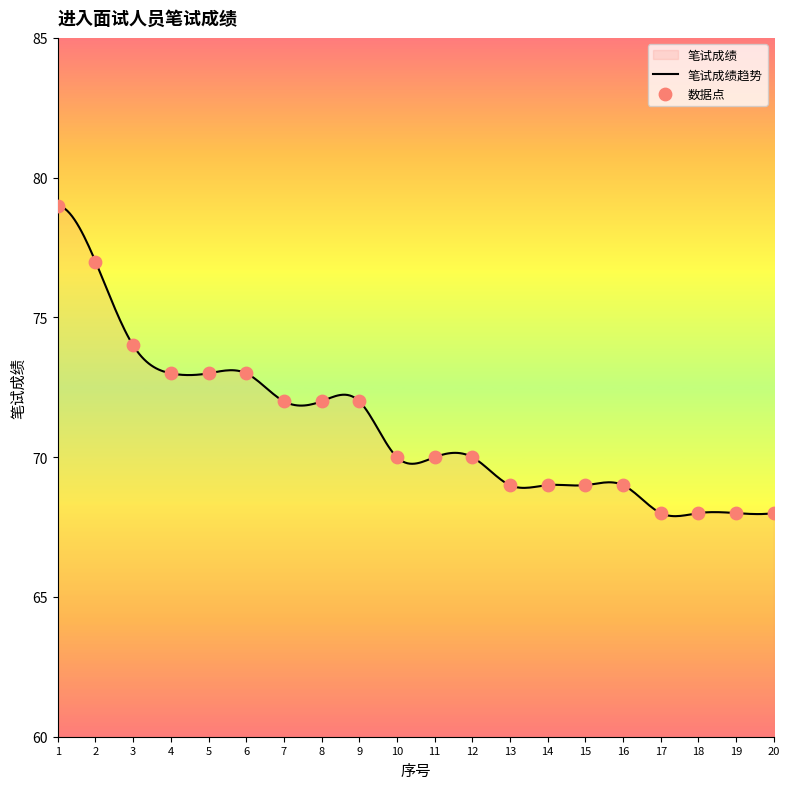

What is the ratio of the value at 4 to the value at 17?

1.1